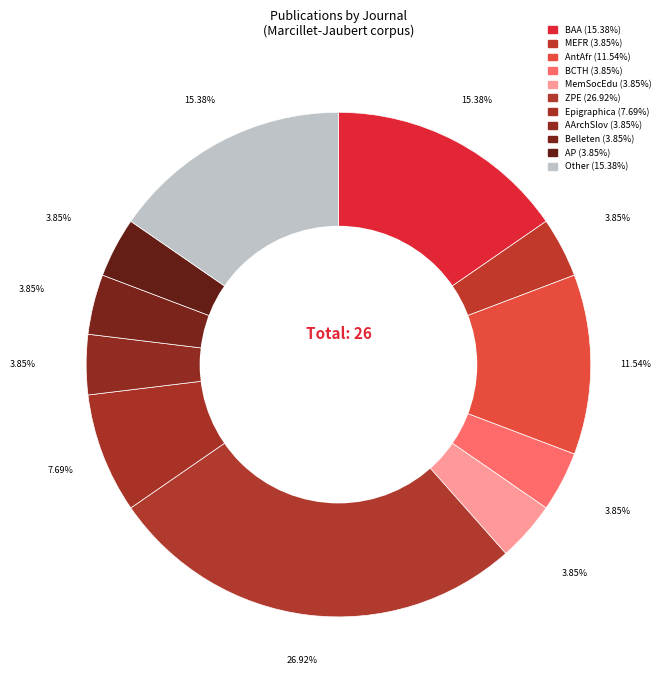

How many slices are in this pie chart?

11